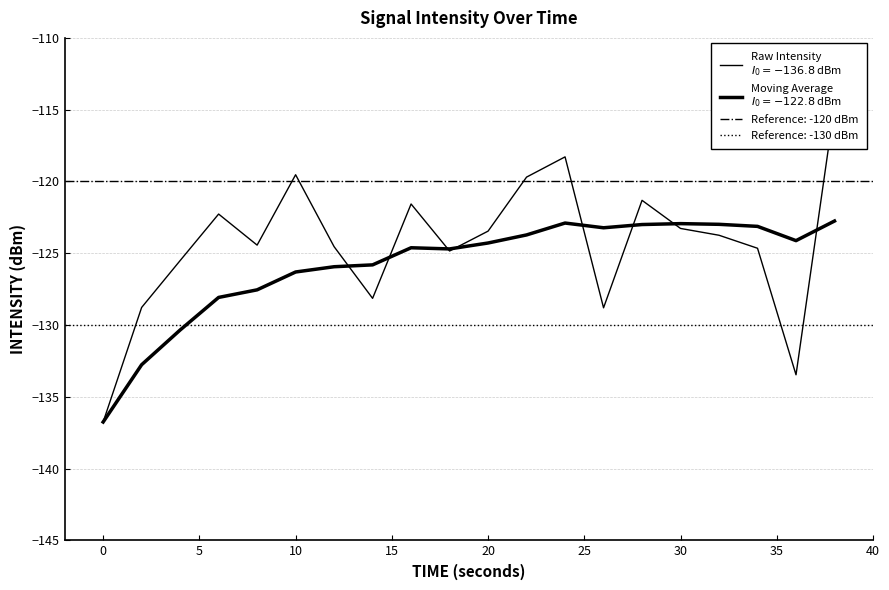

True or false: intensity(dBm) has more than 0 interior local peaks.

True